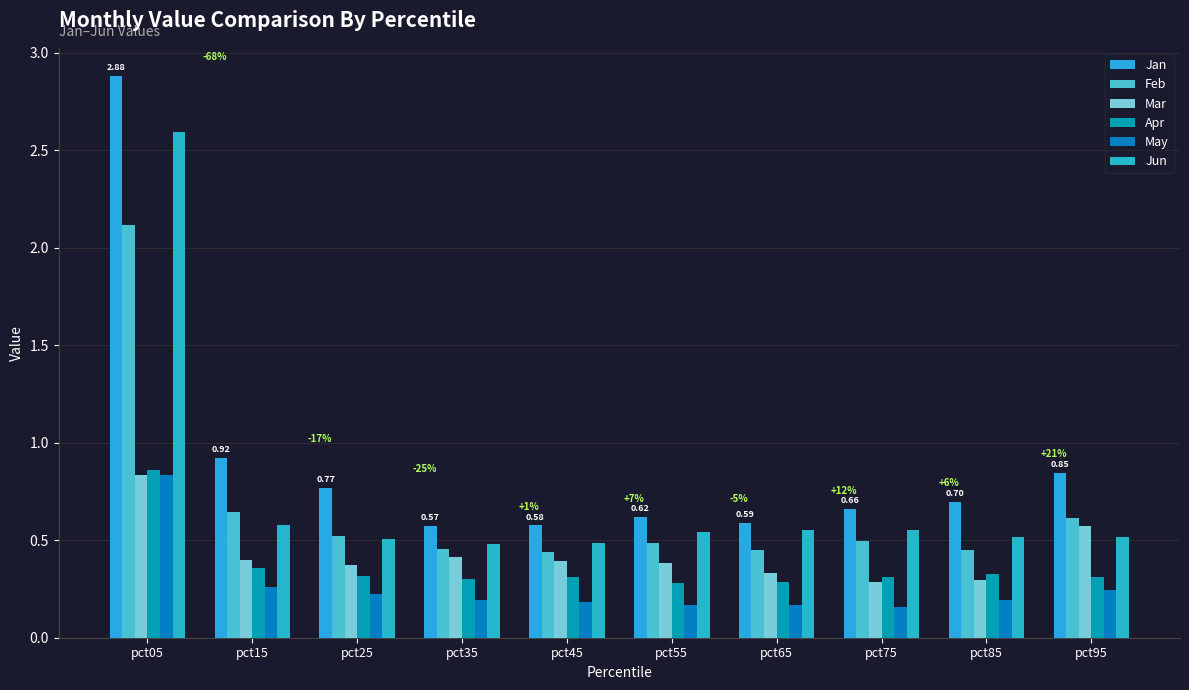

Are the bars horizontal?

No